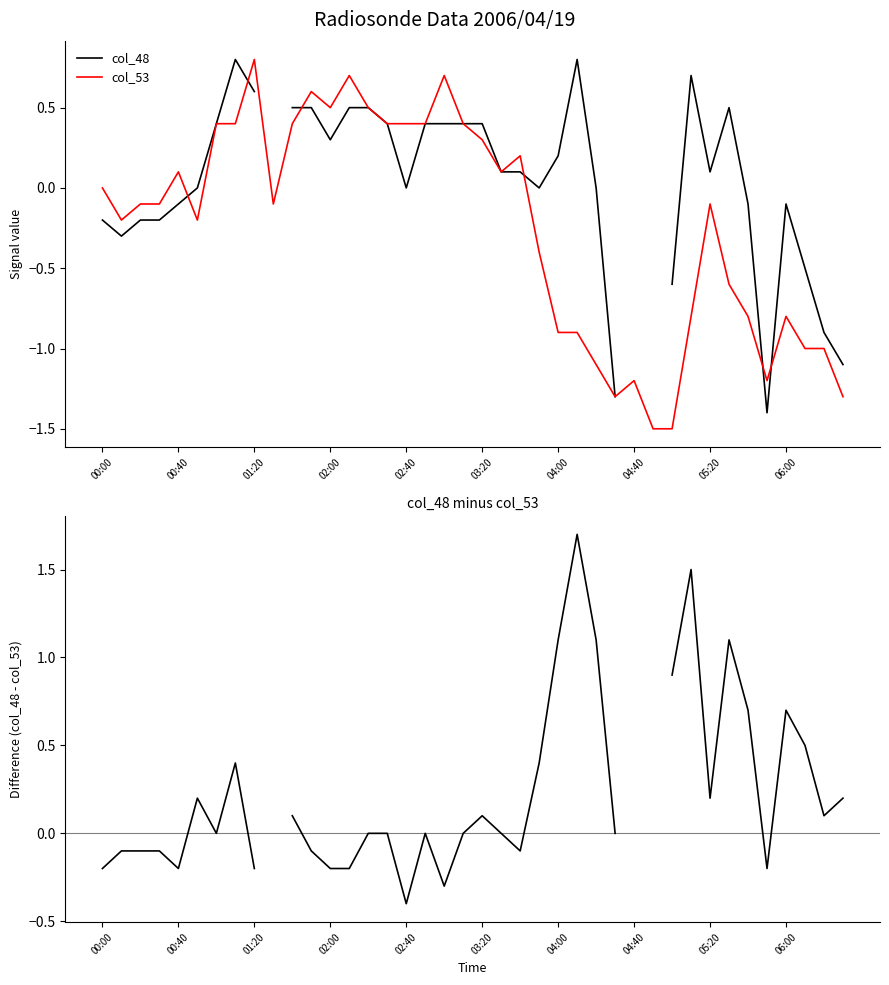

What is the maximum value for col_53?

0.8